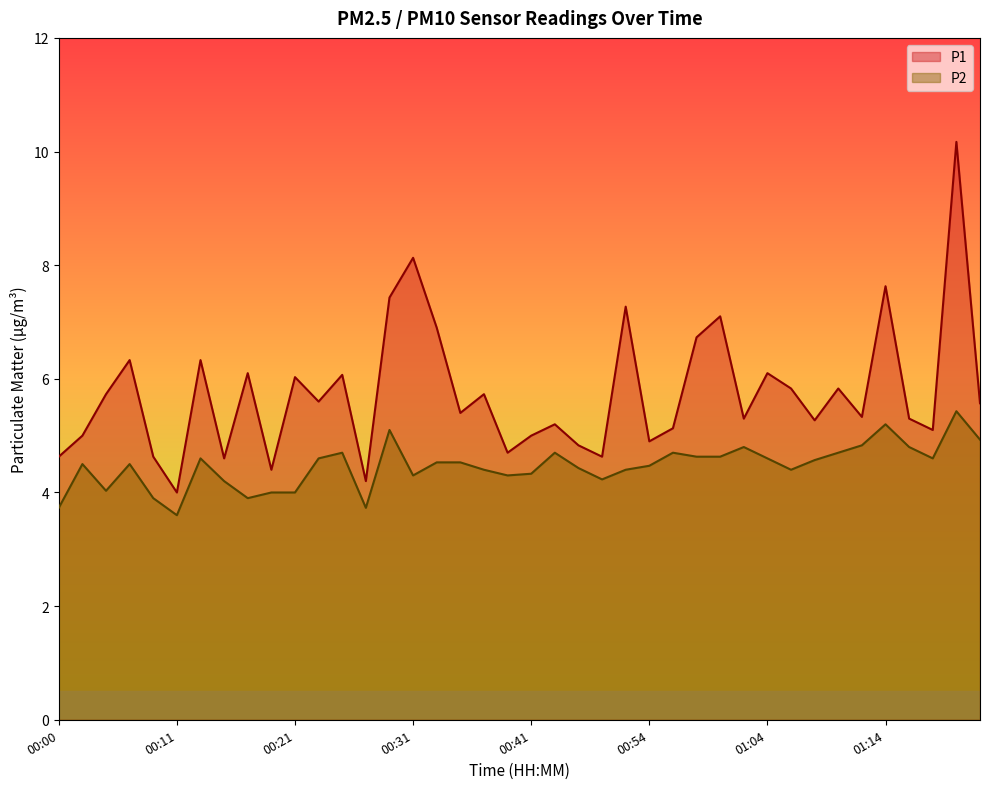

What is the sum of the P2 values at 00:35 and 00:05?

8.6